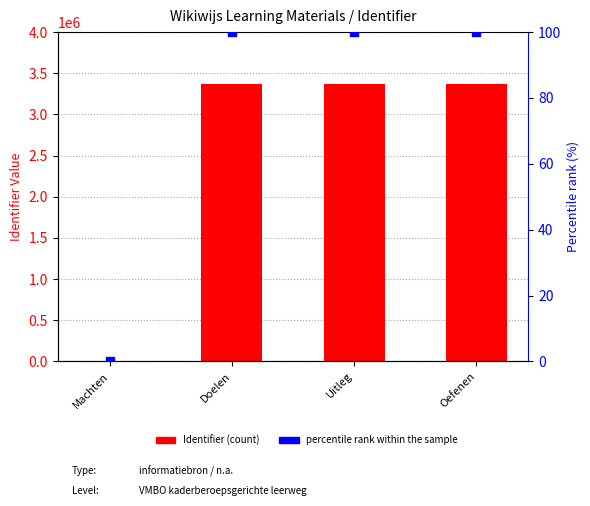

What are all the series names shown in the legend?

Identifier, percentile rank within the sample